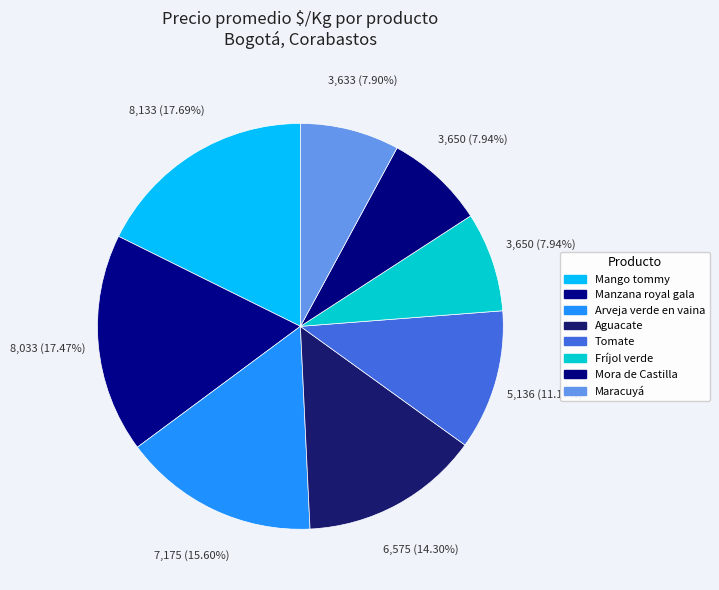

How many segments does this pie chart have?

8